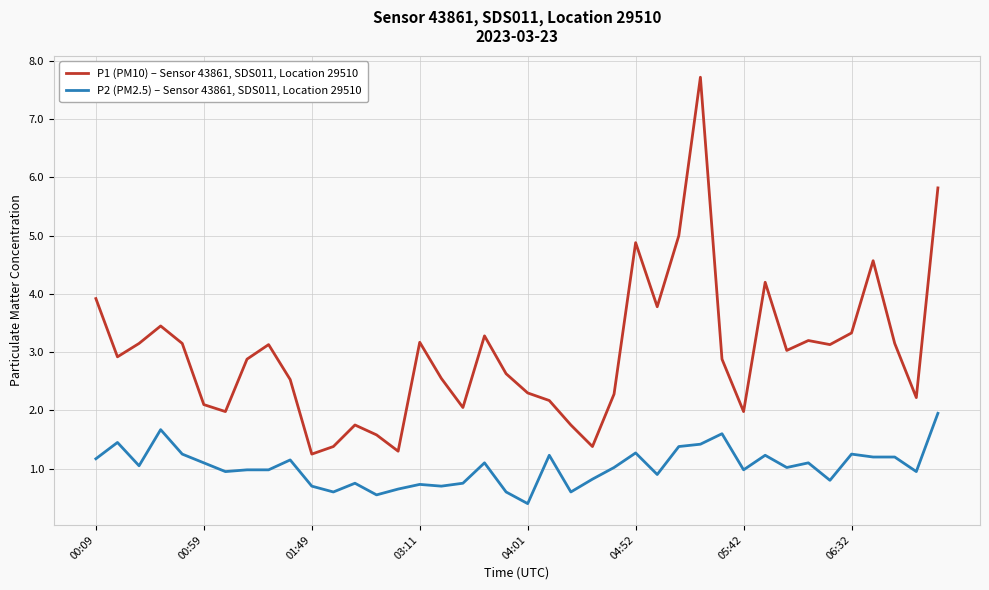

What is the greatest value displayed?

7.7